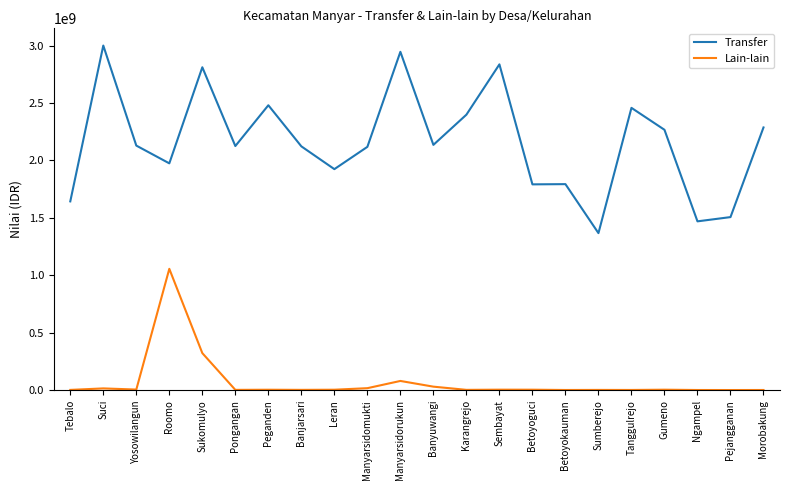

Which series changed the most between Sembayat and Sumberejo?

Transfer